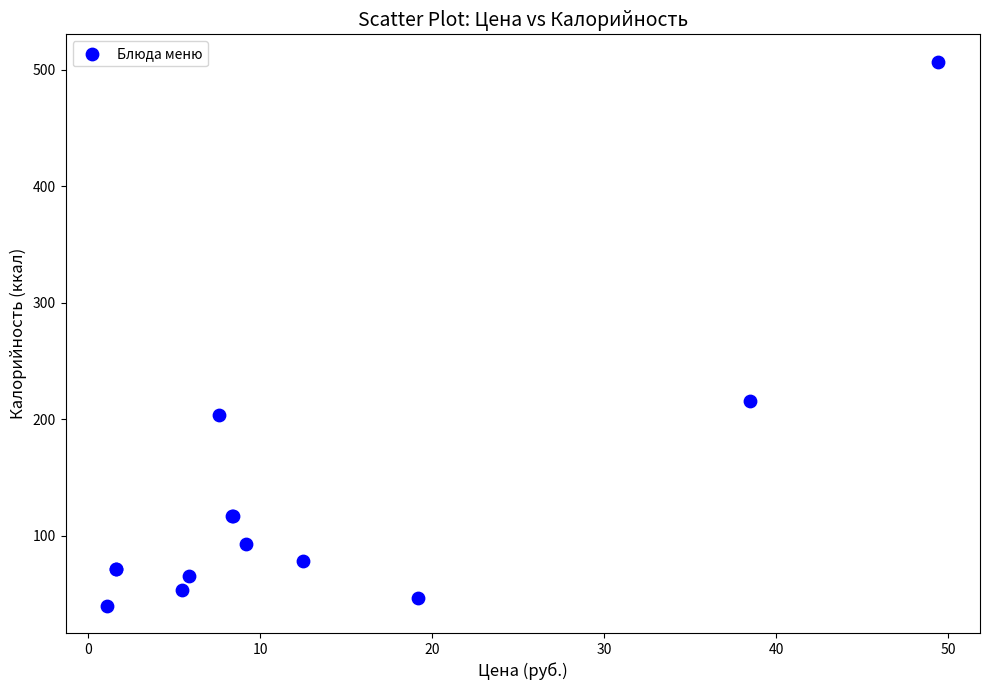

What Y value in the scatter plot is closest to 273?

216.1